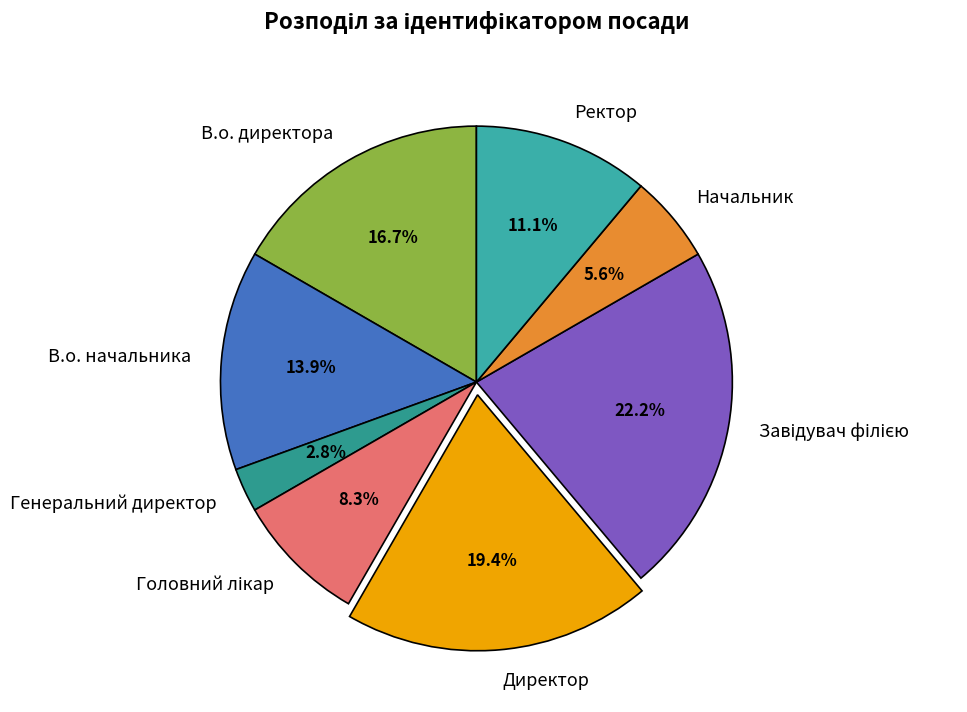

Does Ректор account for over 50% of the chart?

No